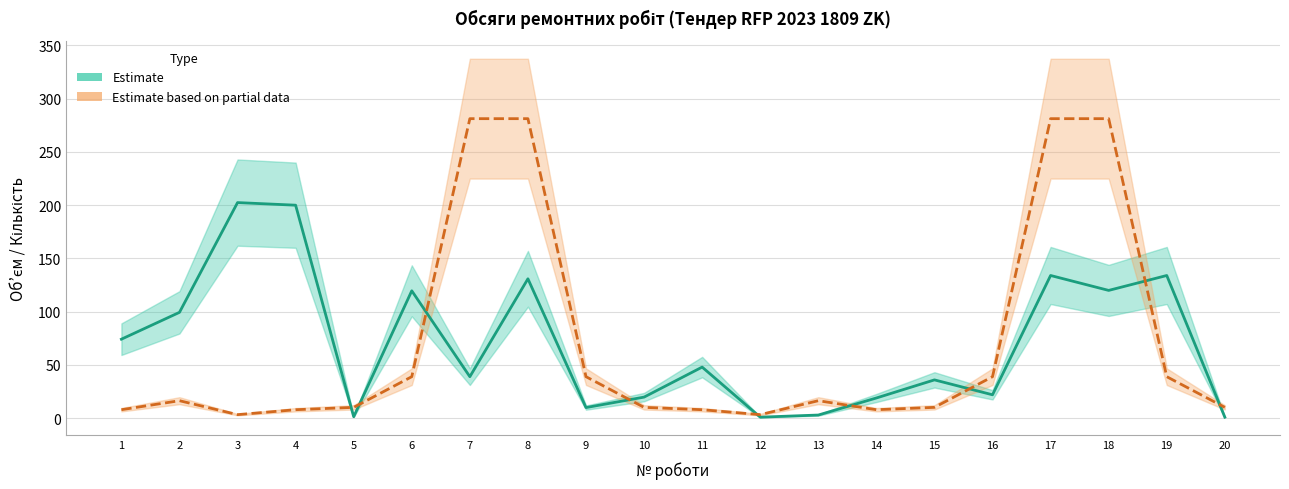

What is the difference between the maximum and minimum values in the Estimate based on partial data series?

277.9